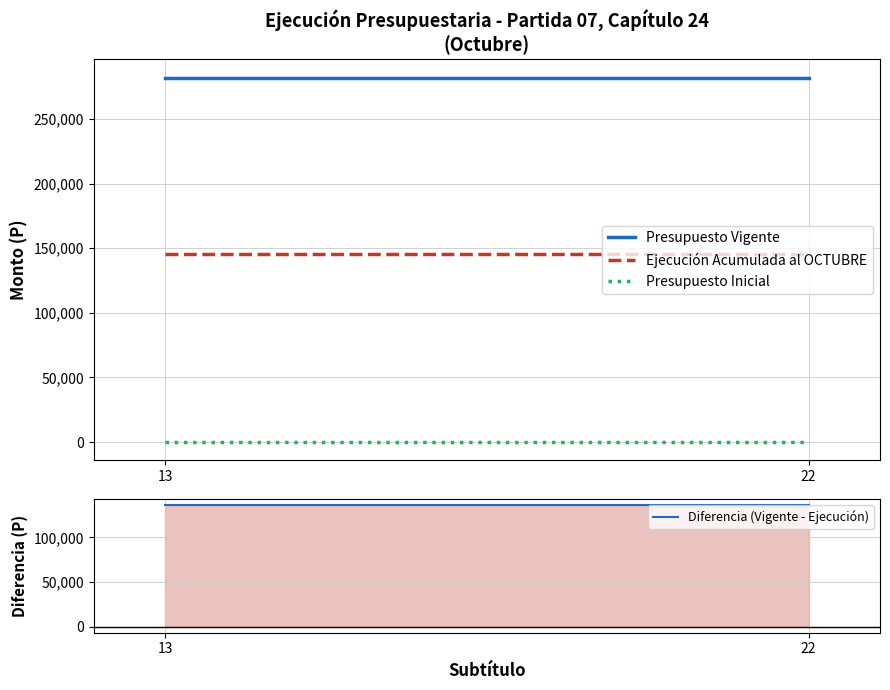

Which series changed the most between 13 and 22?

Presupuesto Vigente